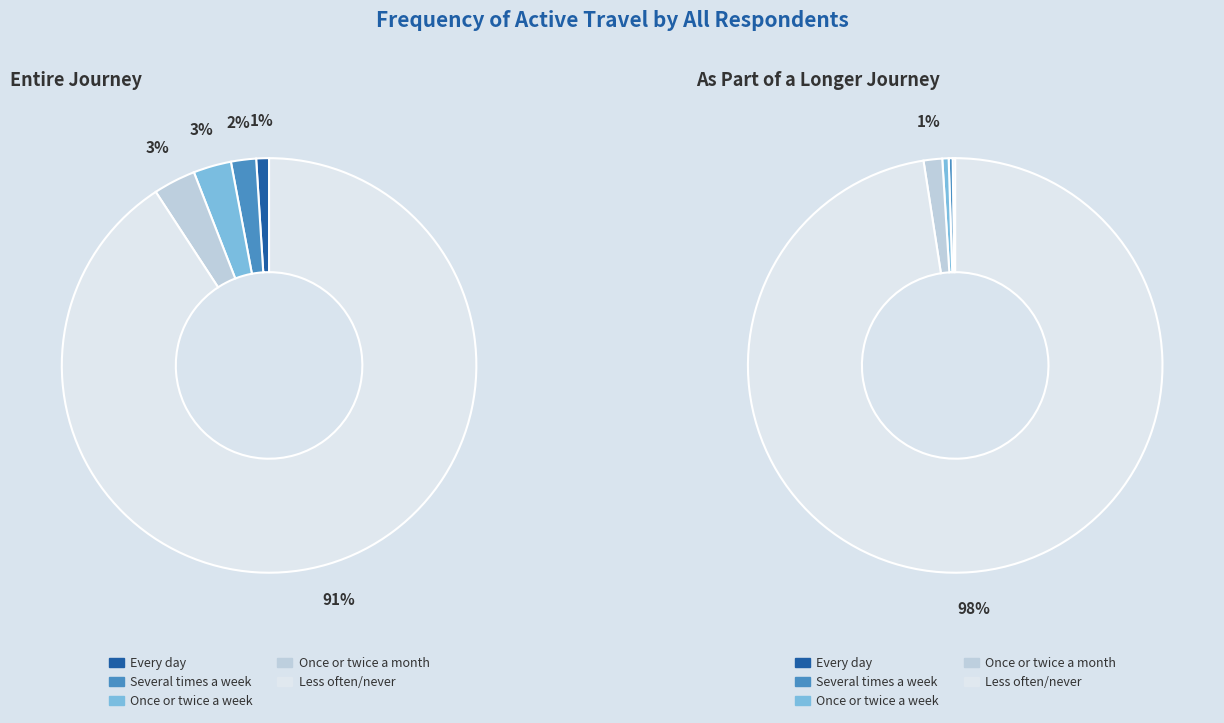

Is it true that Once or twice a month is 3% of the pie?

True